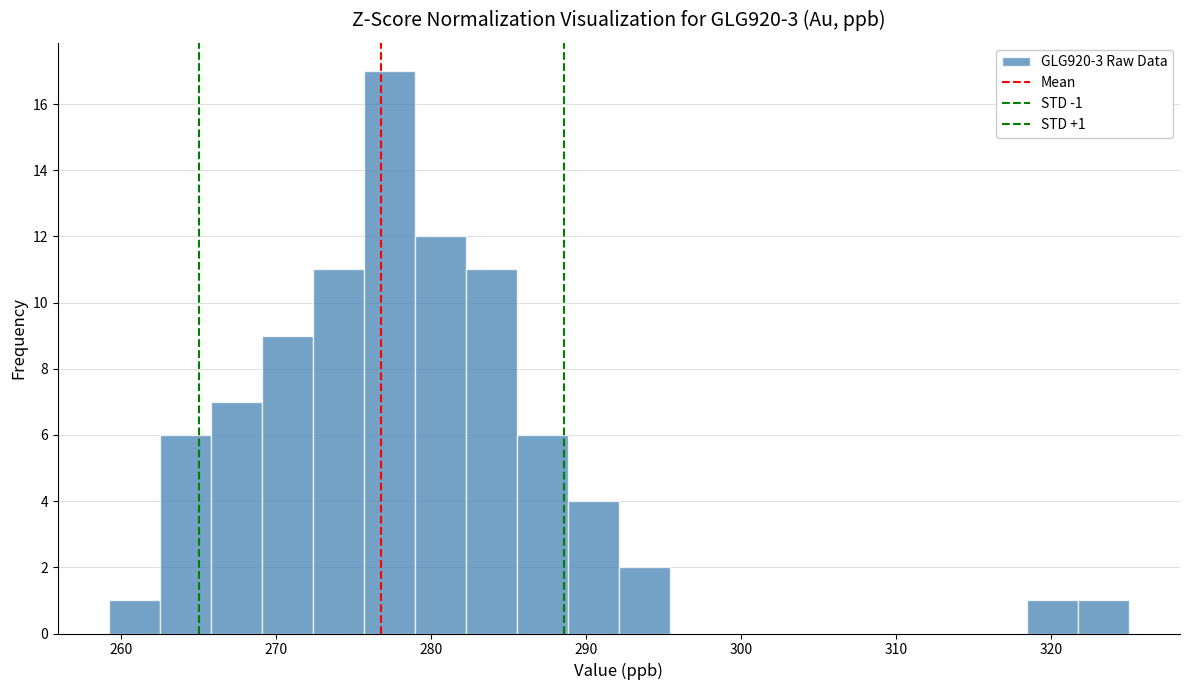

Read against the x-axis, roughly where is the centre of the tallest bar?

277